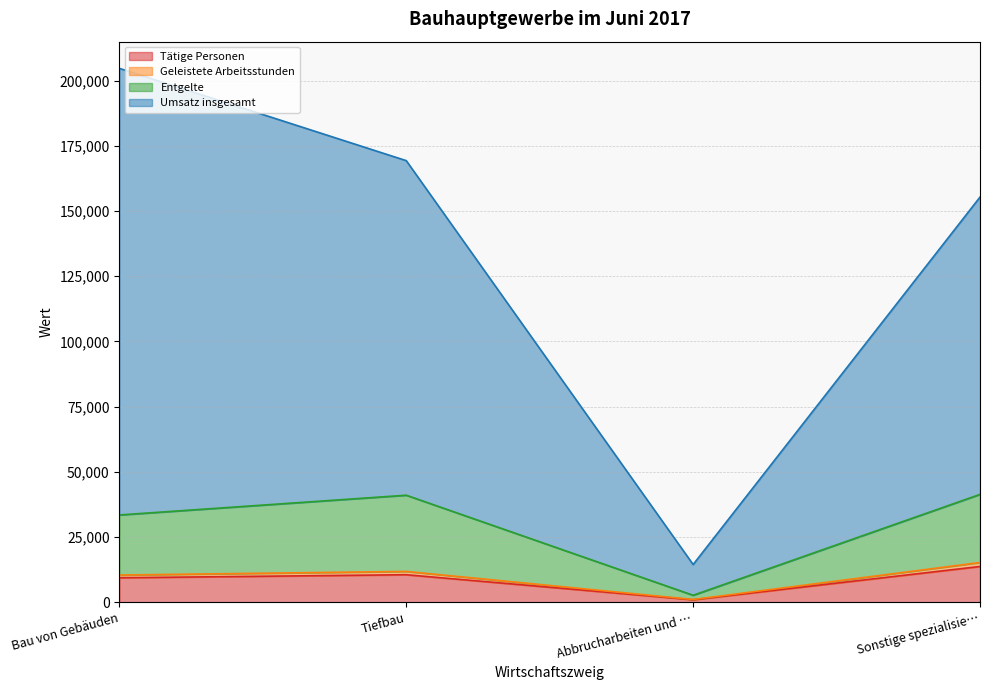

Which category has the lowest value in the Tätige Personen series?

Abbrucharbeiten und …